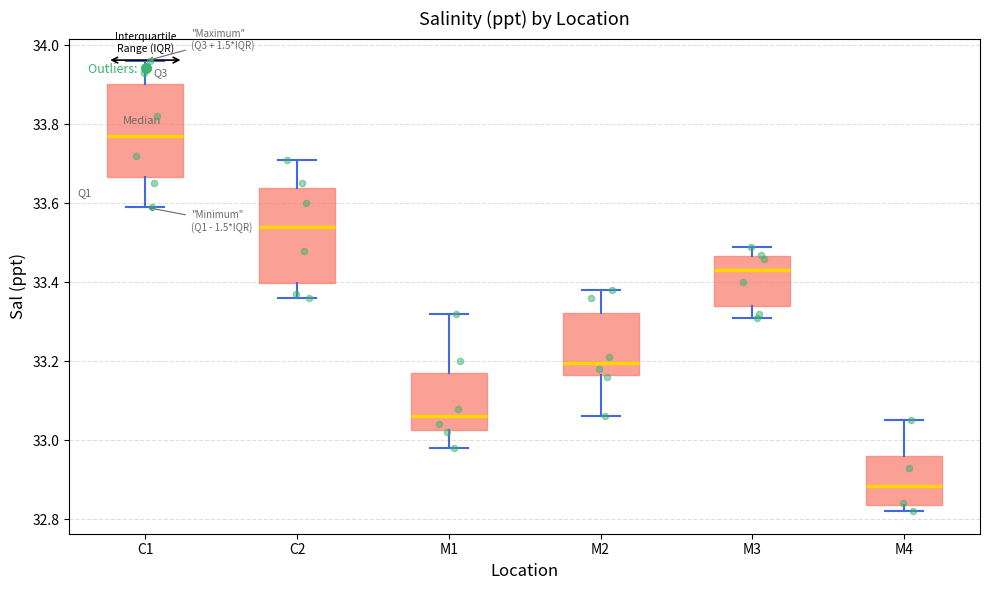

Which box has the lowest median line?

M4